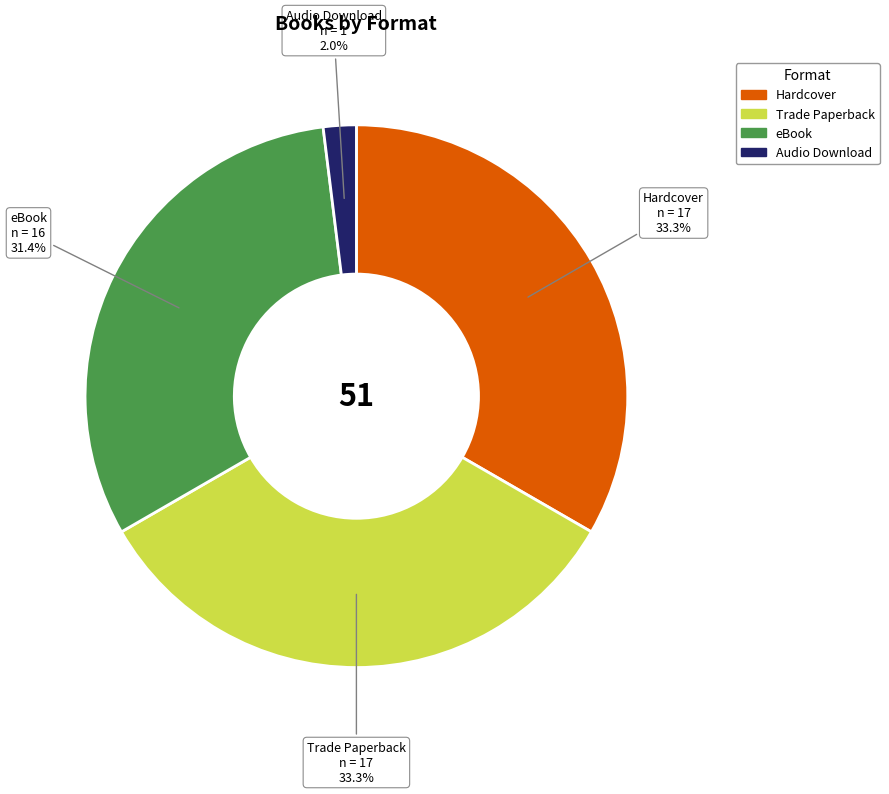

How many segments does this pie chart have?

4